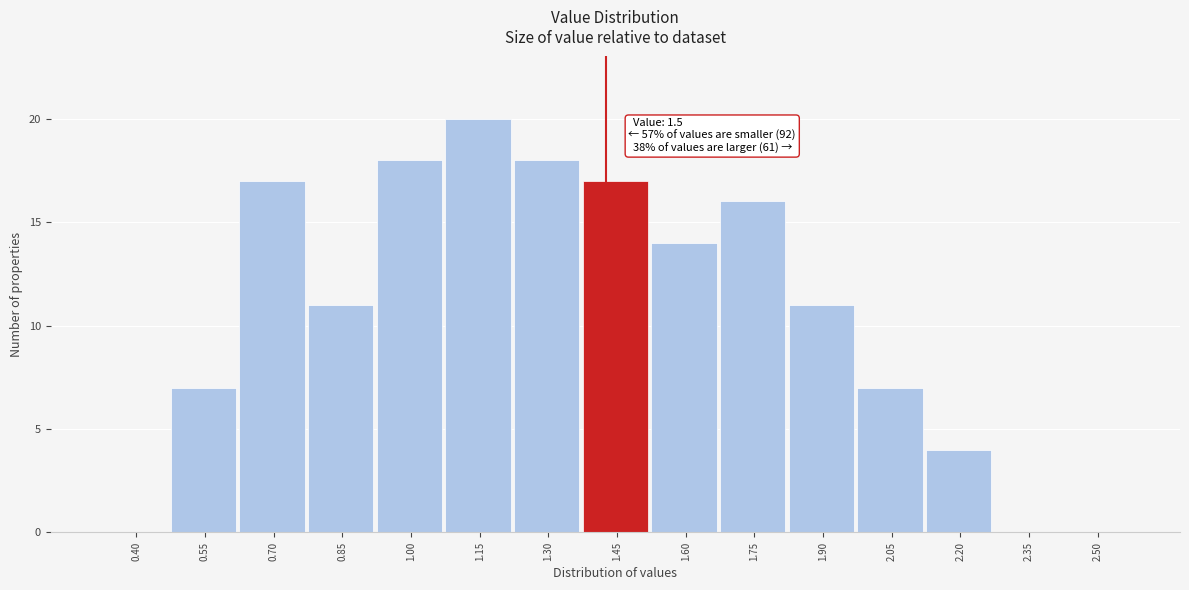

Reading left to right, transcribe all the data shown in this chart.

0.40=0	0.55=7	0.70=17	0.85=11	1.00=18	1.15=20	1.30=18	1.45=17	1.60=14	1.75=16	1.90=11	2.05=7	2.20=4	2.35=0	2.50=0